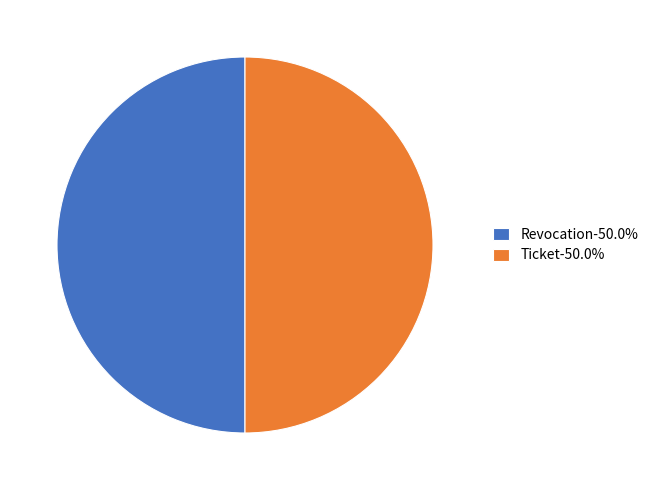

Approximately how many times larger is the value at Revocation-50.0% compared to Ticket-50.0%?

1.0